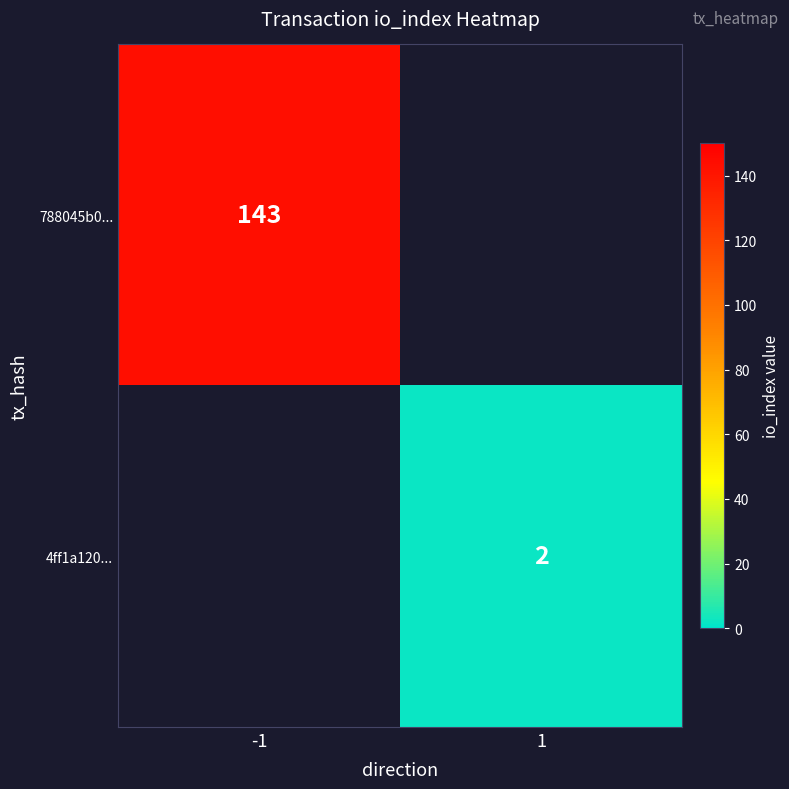

True or false: 4ff1a120... has a value of 2 at 1.

True